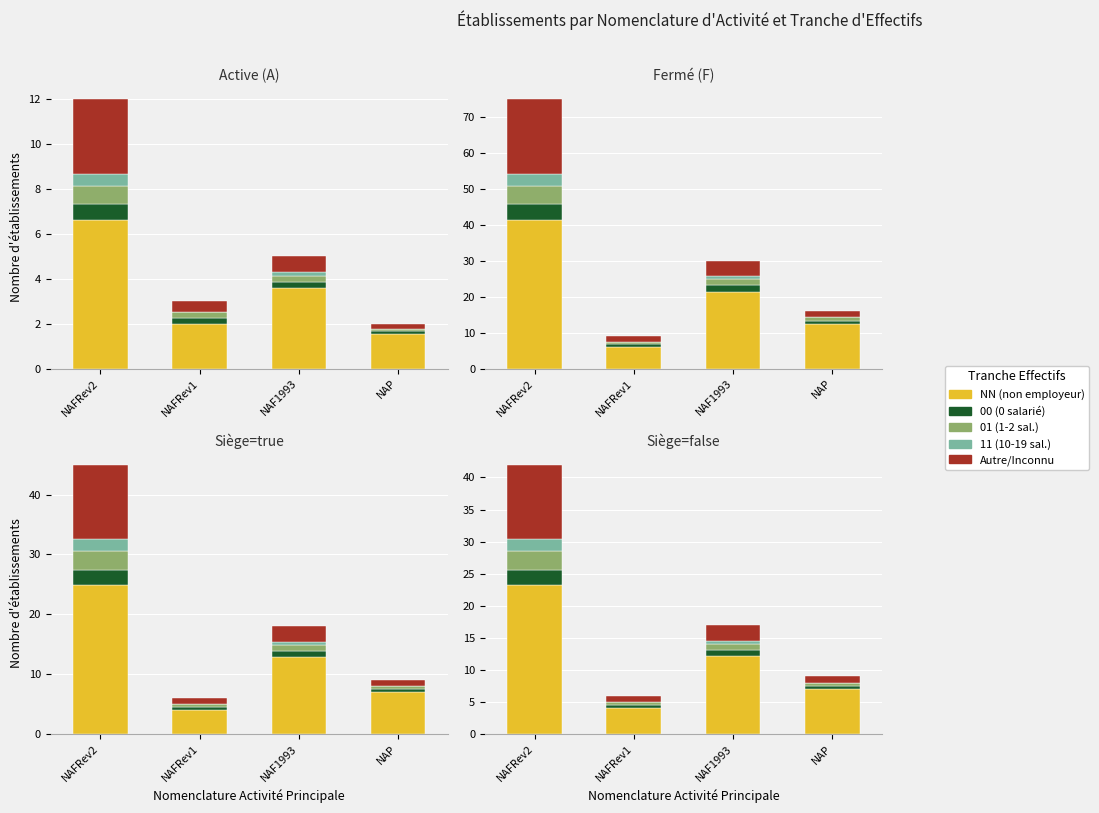

What is the label of the 3rd bar from the left?

NAF1993